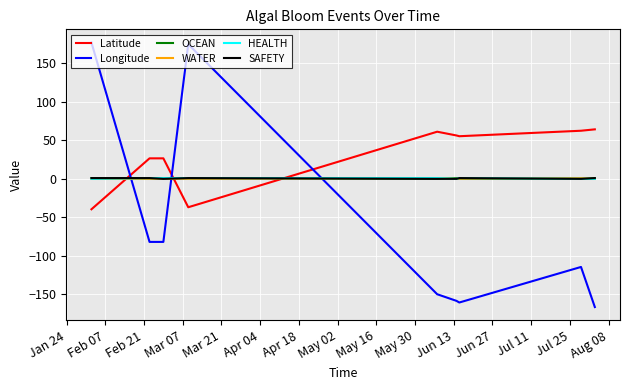

Which series ends up on top after the final intersection of Latitude and WATER?

Latitude